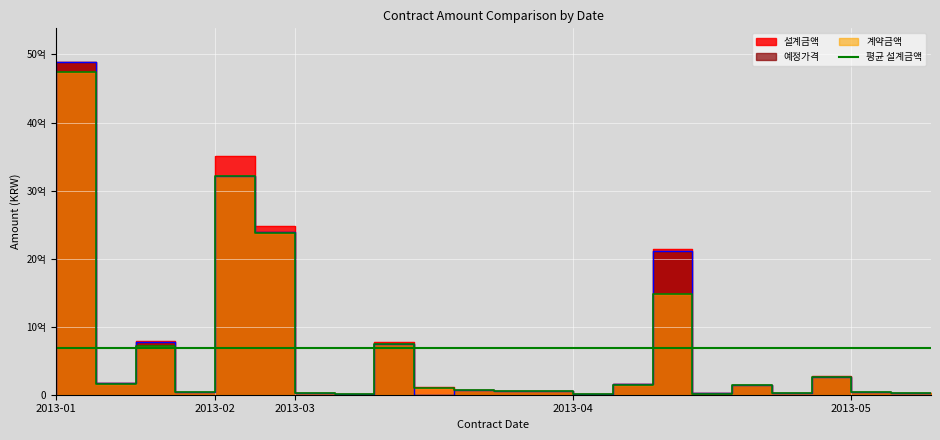

True or false: 예정가격 has a value of 31380000 at 2013-04-22.

True